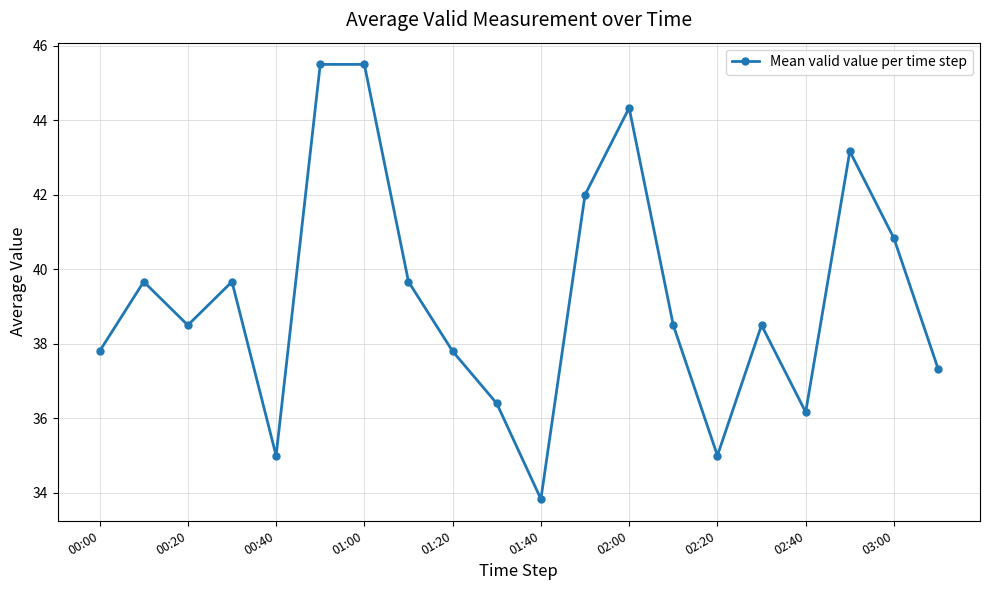

Reading left to right, extract all data points from this chart.

37.8	39.7	38.5	39.7	35.0	45.5	45.5	39.7	37.8	36.4	33.8	42.0	44.3	38.5	35.0	38.5	36.2	43.2	40.8	37.3